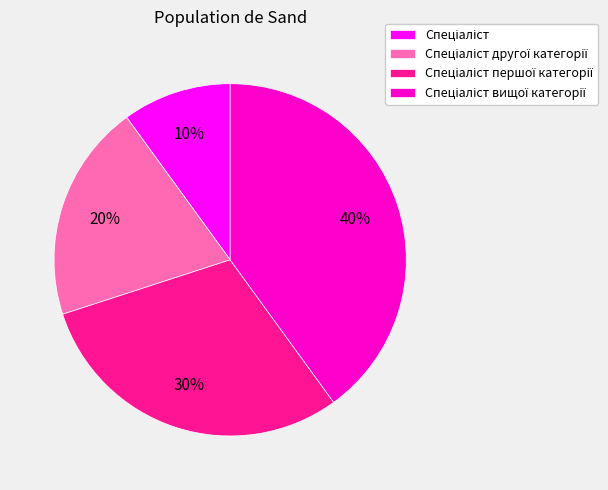

Does any single category account for the majority?

No